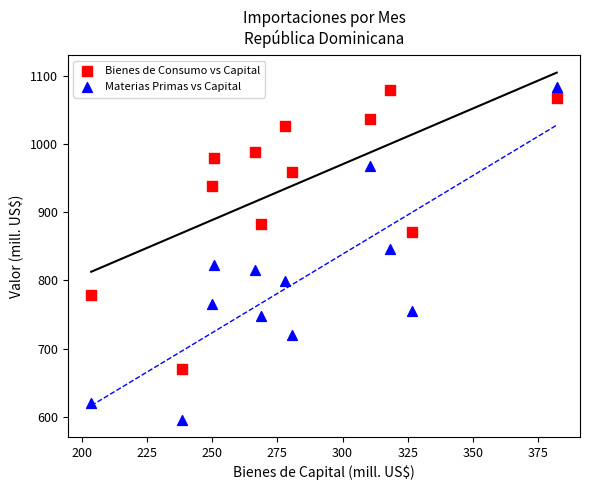

Across all data points, what is the range of X values (max minus min)?

178.5